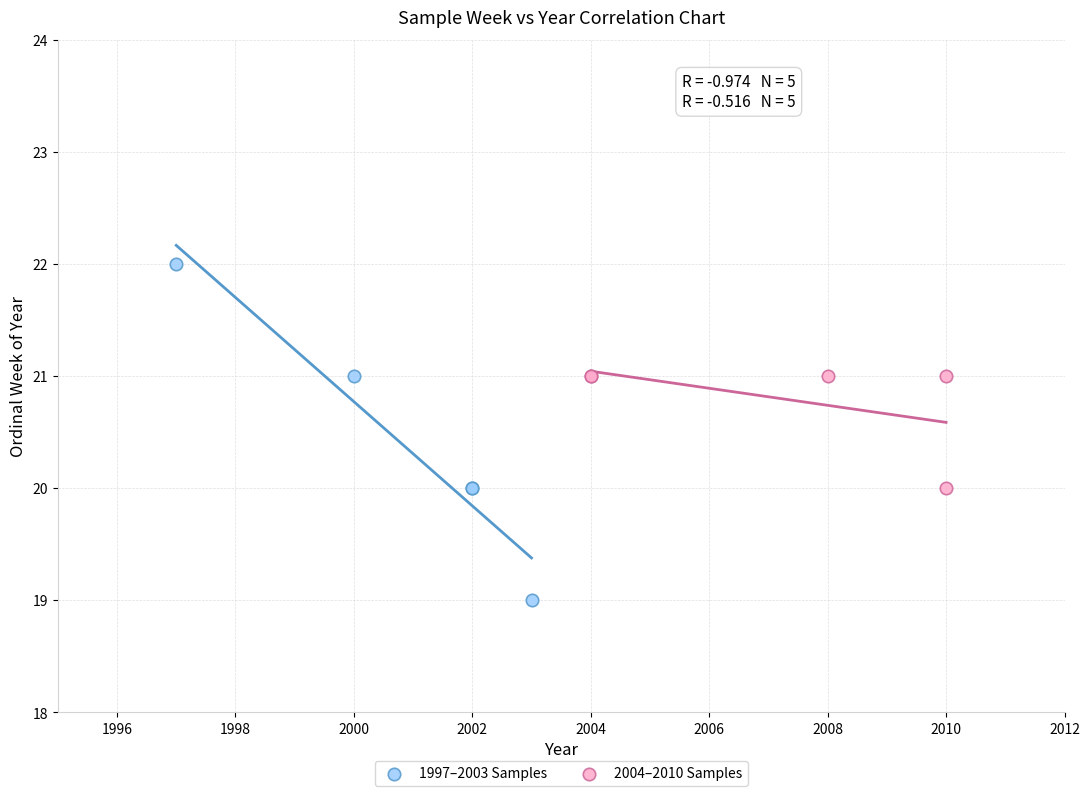

Which series reaches the minimum Y coordinate?

1997–2003 Samples